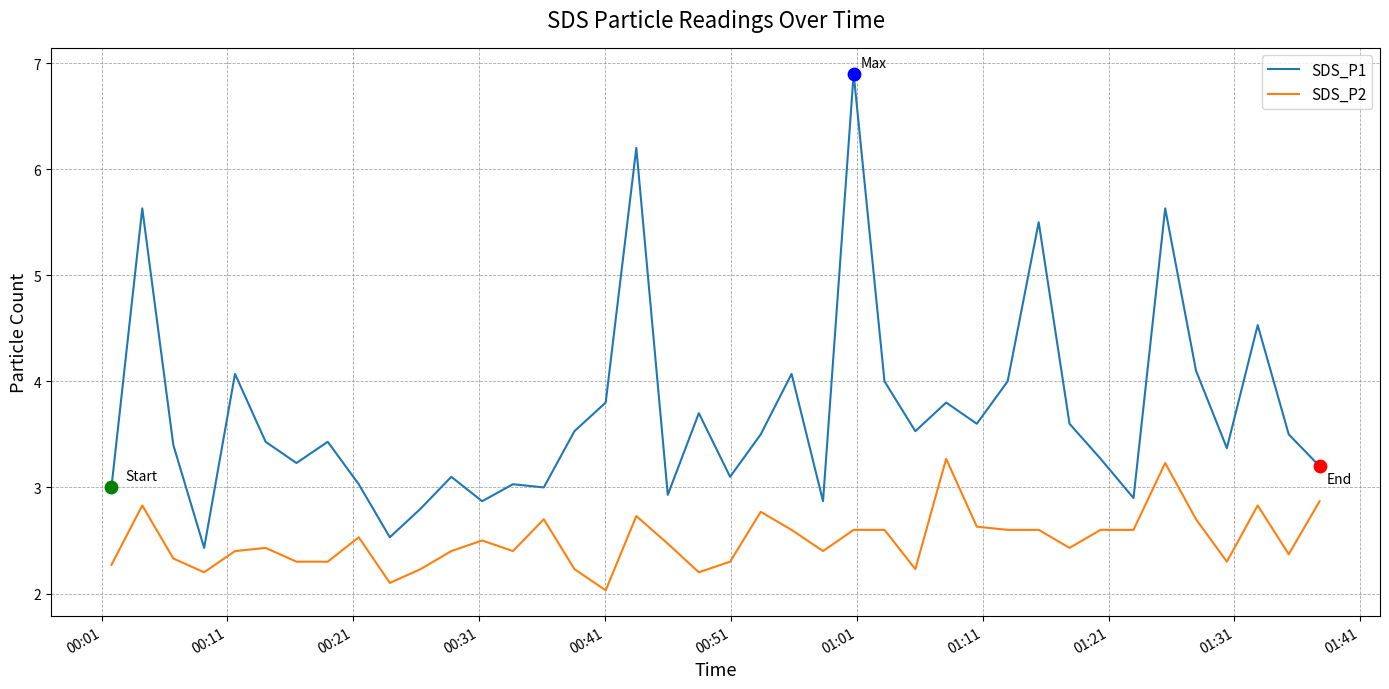

What are all the series names shown in the legend?

SDS_P1, SDS_P2